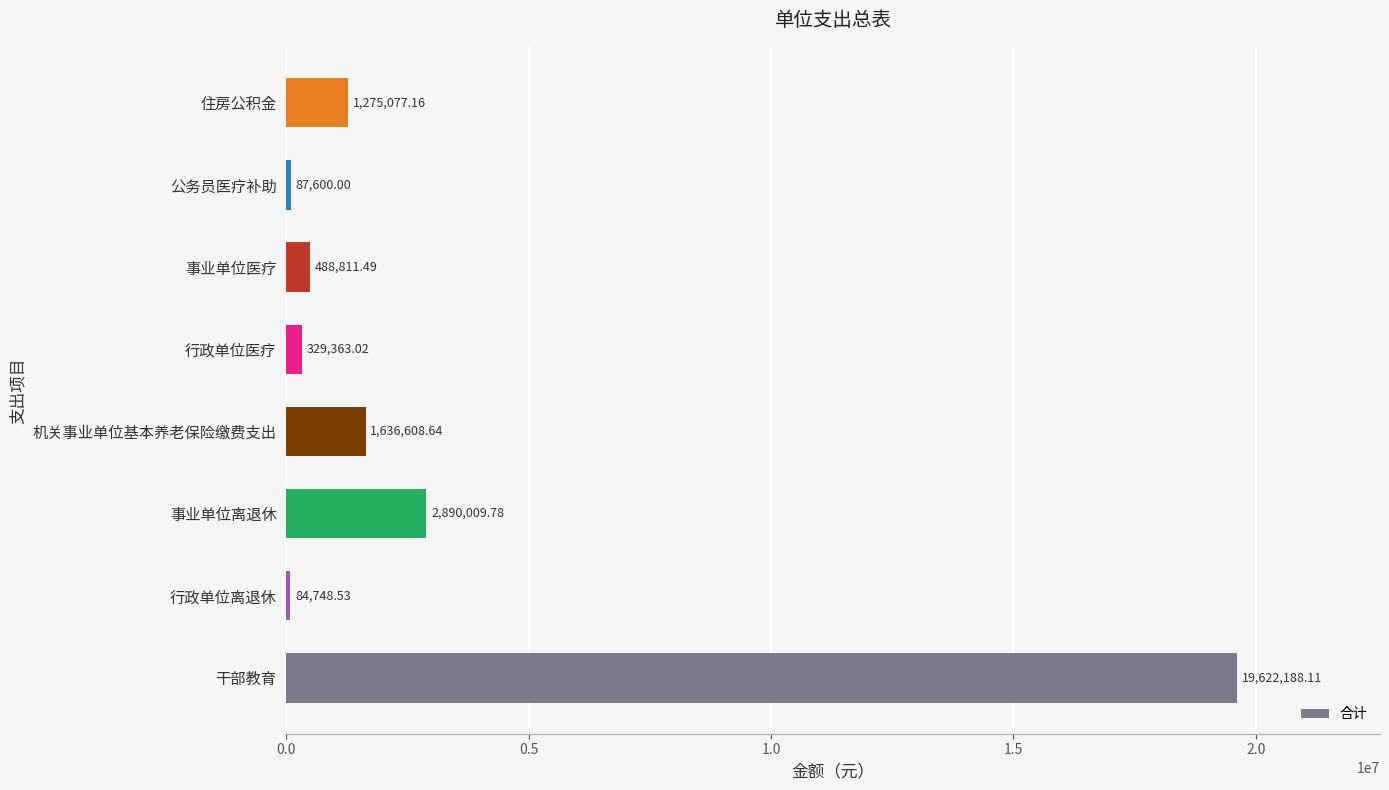

At which category does the chart reach its minimum across all series?

行政单位离退休